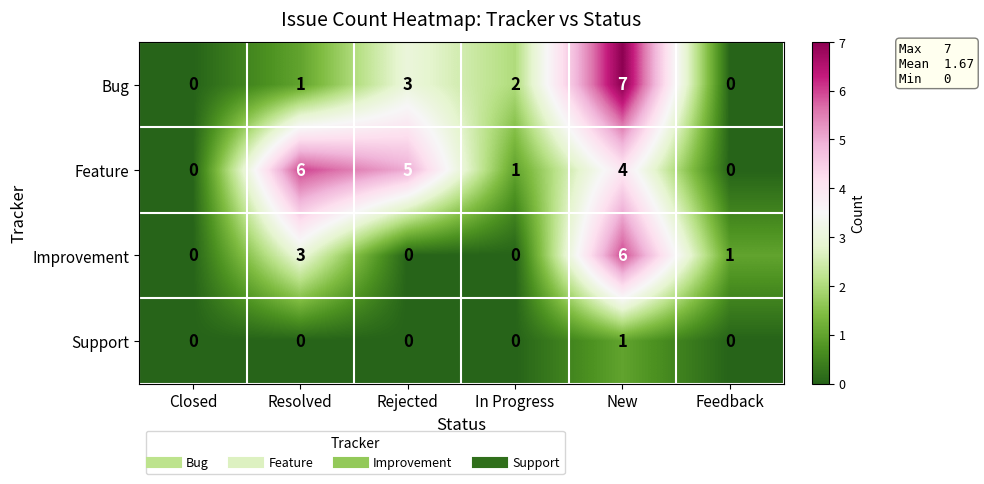

Is it true that Bug equals 3 at Rejected?

True